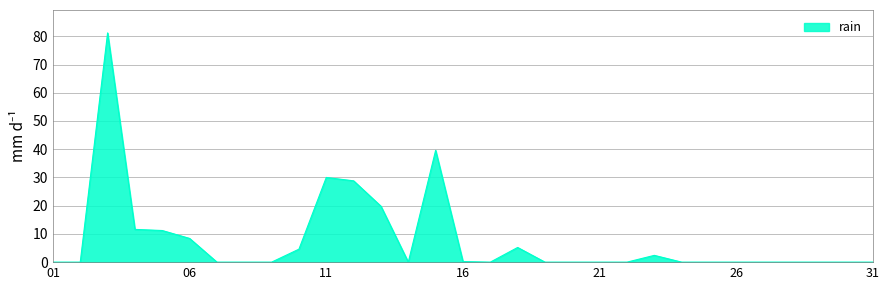

What is the difference between the maximum and minimum values?

81.2